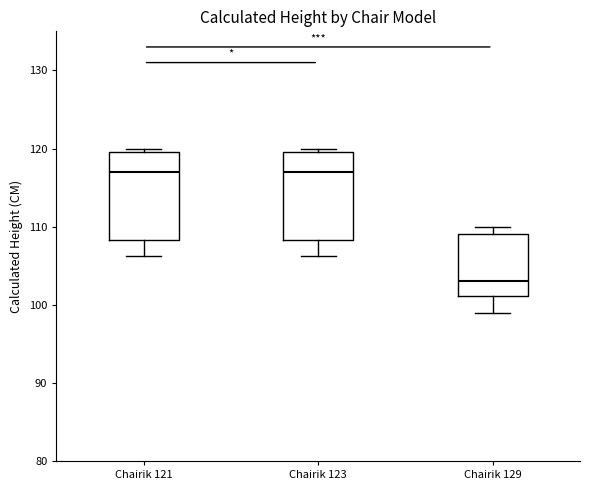

Where does the lower whisker of the box for Chairik 123 end on the y-axis? The values are not printed on the chart, so give them approximately, as read against the axis.

106